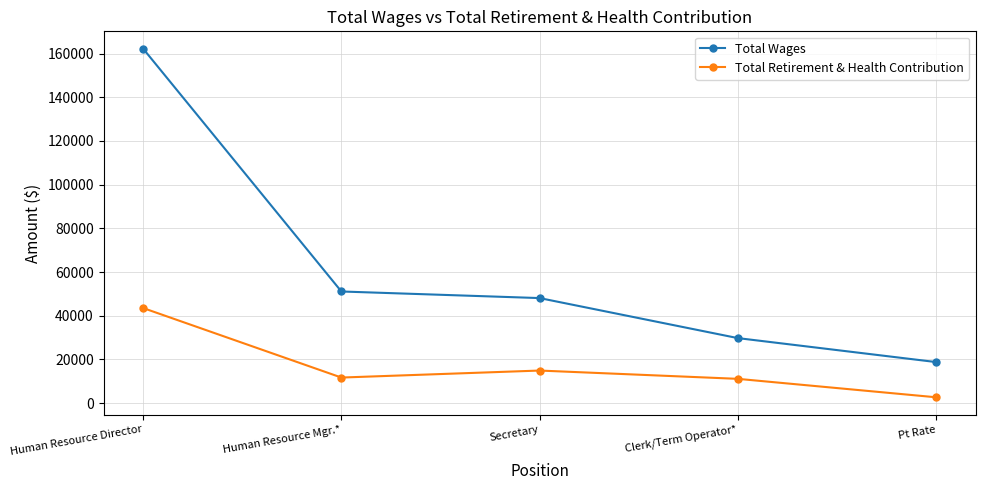

Which category has the highest value in the Total Wages series?

Human Resource Director